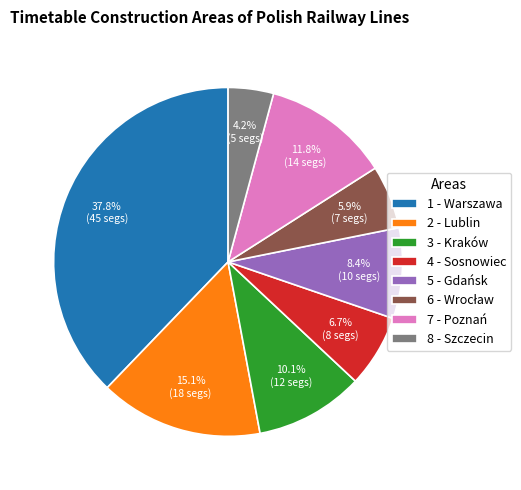

Which slice is the largest?

1 - Warszawa